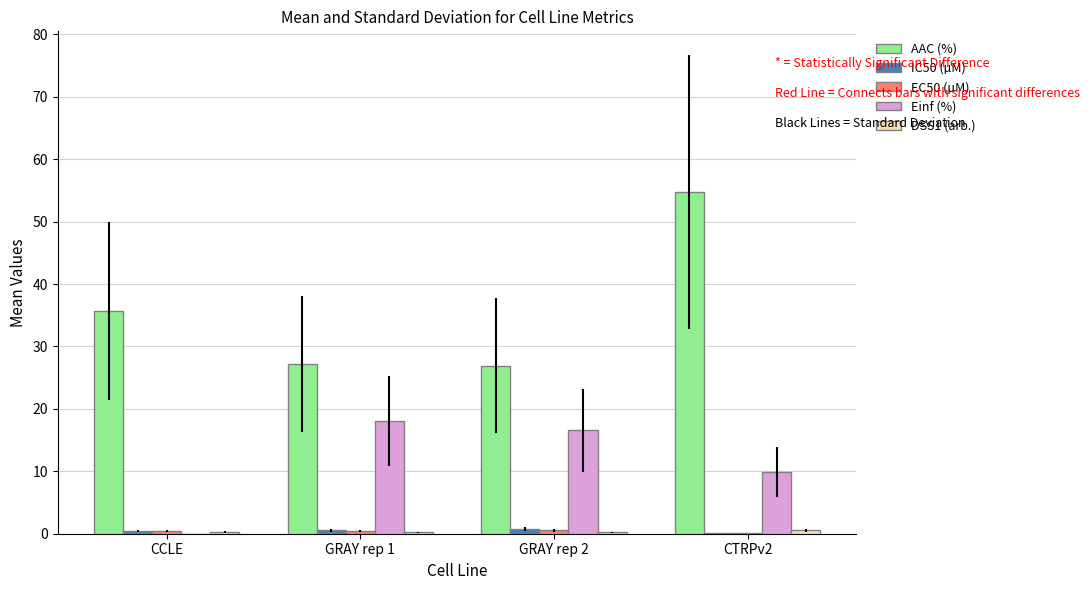

At which category is the sum across all series the highest?

CTRPv2